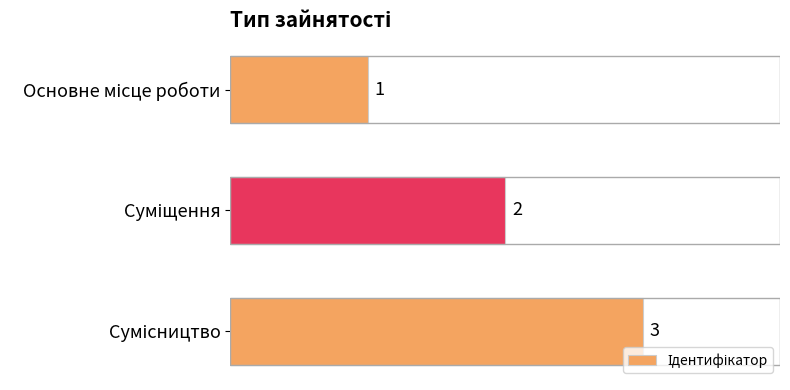

What is the greatest value displayed?

3